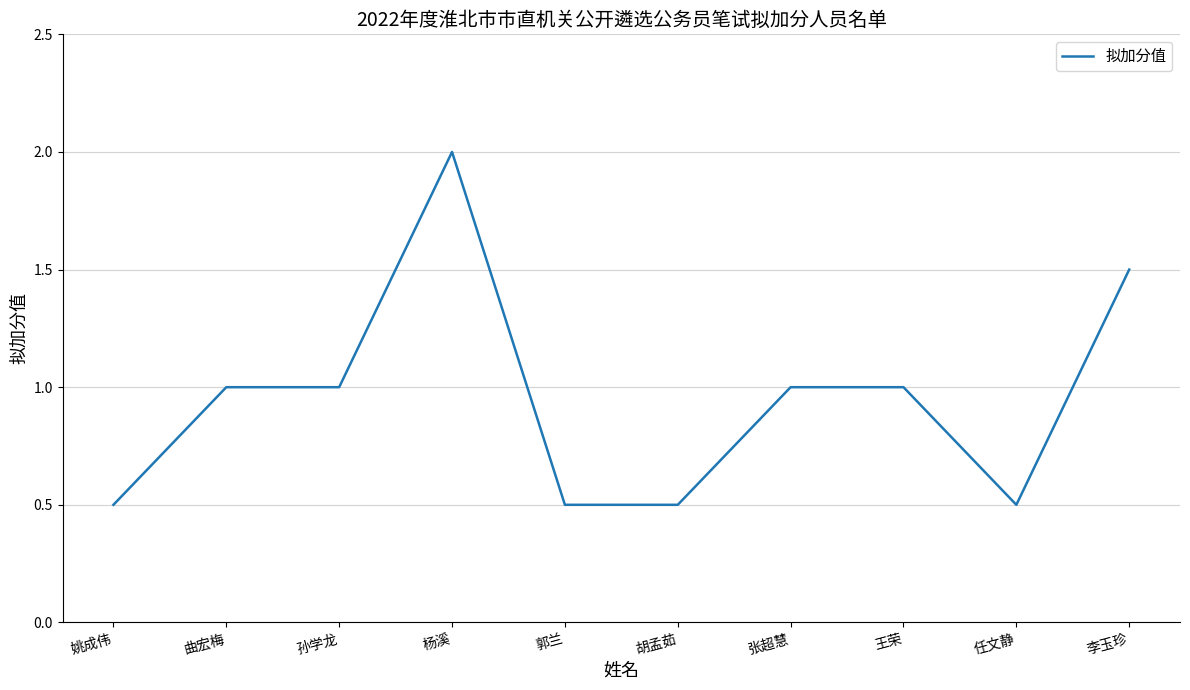

Is it true that the value at 杨溪 is 0.8?

False